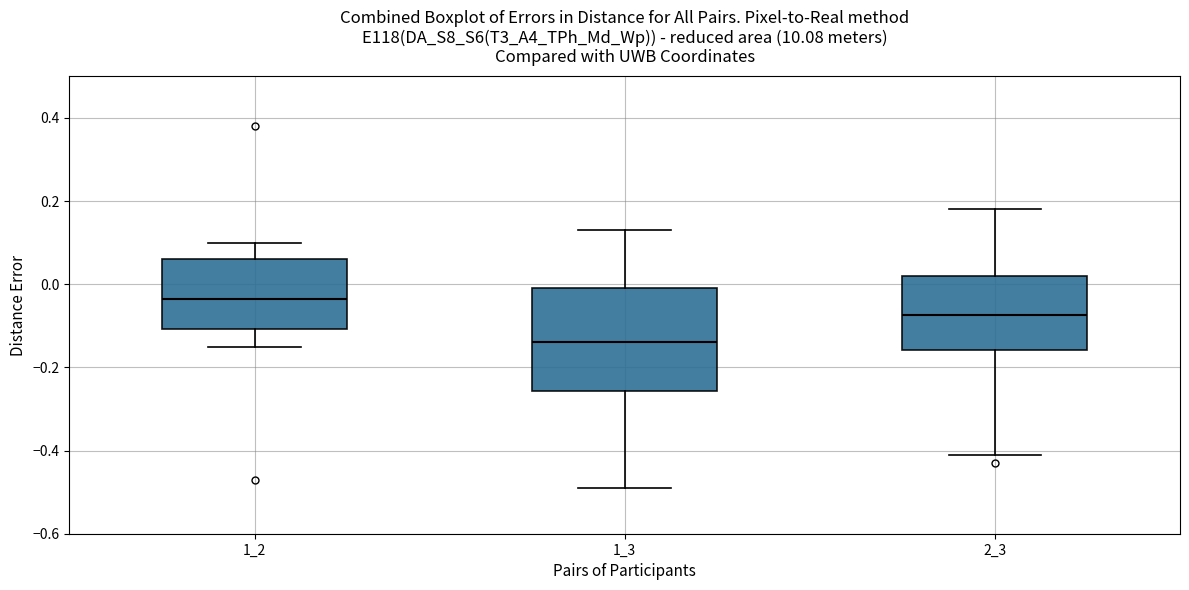

Reading left to right, read every box against the y-axis: the position of its median line, the range the box covers, and the ends of its whiskers. The values are not printed on the chart, so give them approximately, as read against the axis.

1_2: median -0.04, box -0.10 to 0.06, whiskers -0.14 to 0.10
1_3: median -0.14, box -0.26 to 0.00, whiskers -0.48 to 0.14
2_3: median -0.08, box -0.16 to 0.02, whiskers -0.40 to 0.18